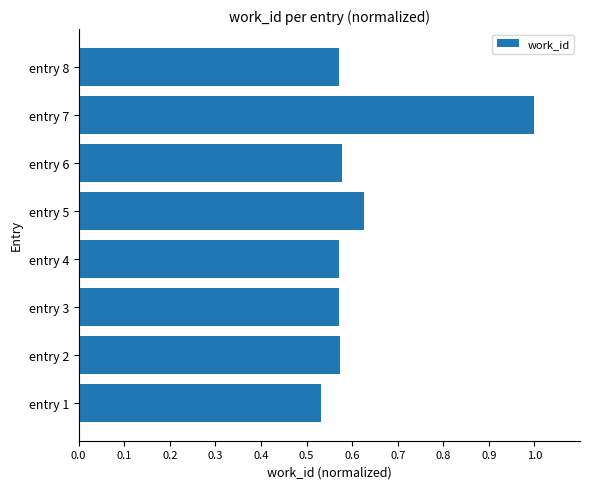

True or false: the data shows 0.8 at entry 8.

False